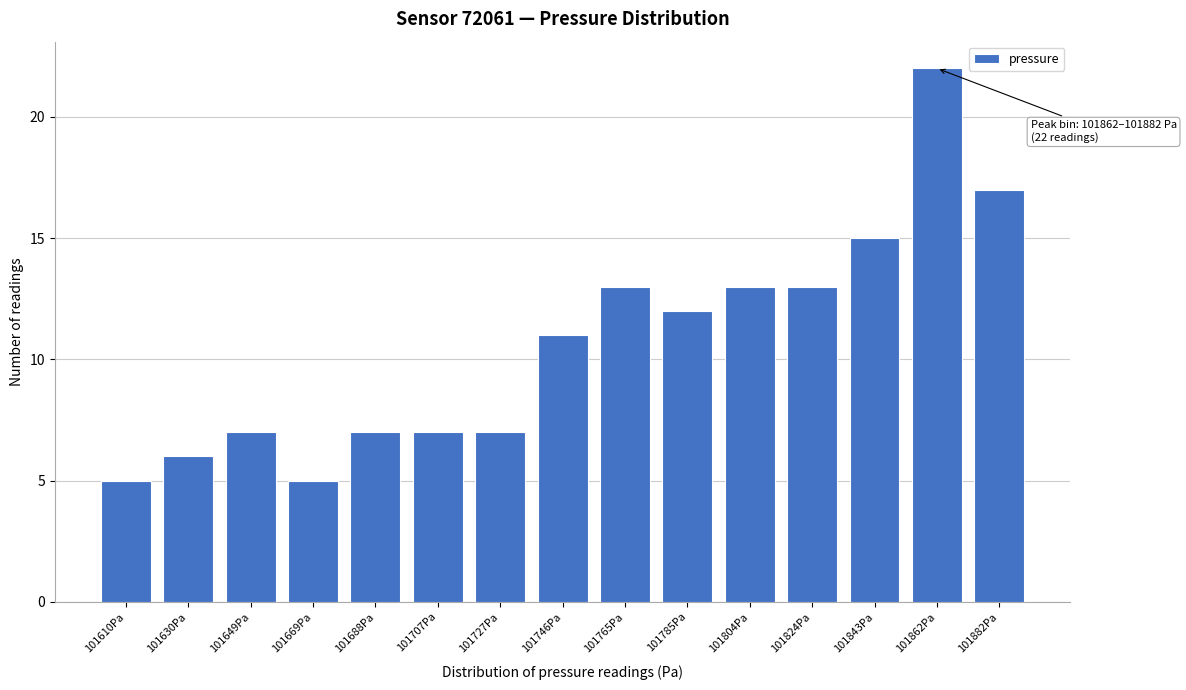

Reading right to left, list all the values displayed in this chart.

101882Pa=17	101862Pa=22	101843Pa=15	101824Pa=13	101804Pa=13	101785Pa=12	101765Pa=13	101746Pa=11	101727Pa=7	101707Pa=7	101688Pa=7	101669Pa=5	101649Pa=7	101630Pa=6	101610Pa=5